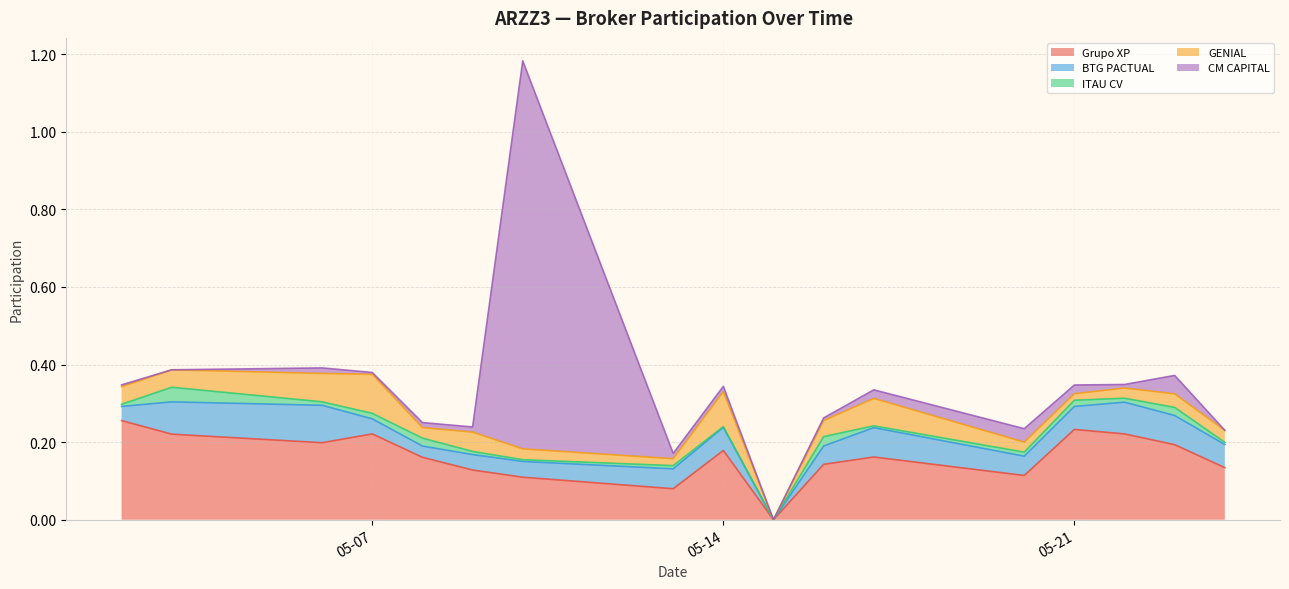

Is it true that Grupo XP equals 0.1 at 2024-05-13?

True